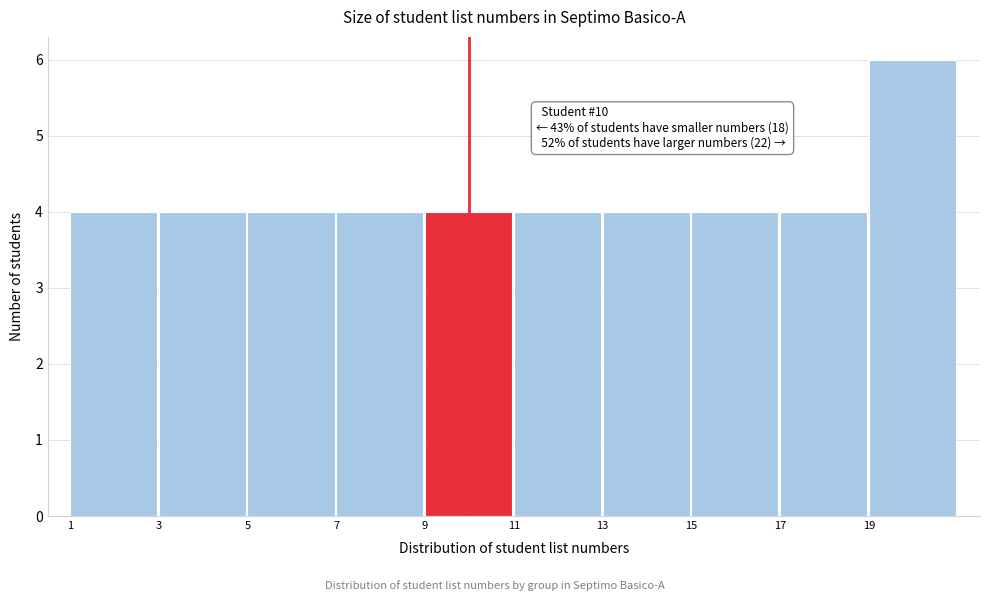

Over which range of the x-axis is the bar tallest?

19 to 21